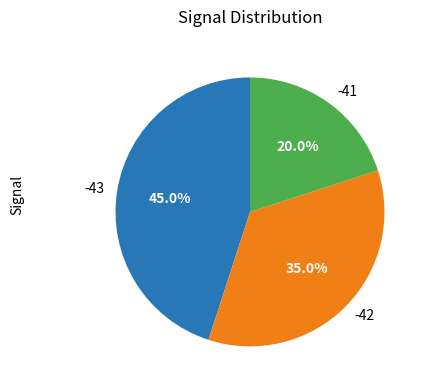

What is the total percentage of -42 and -43?

80.0%